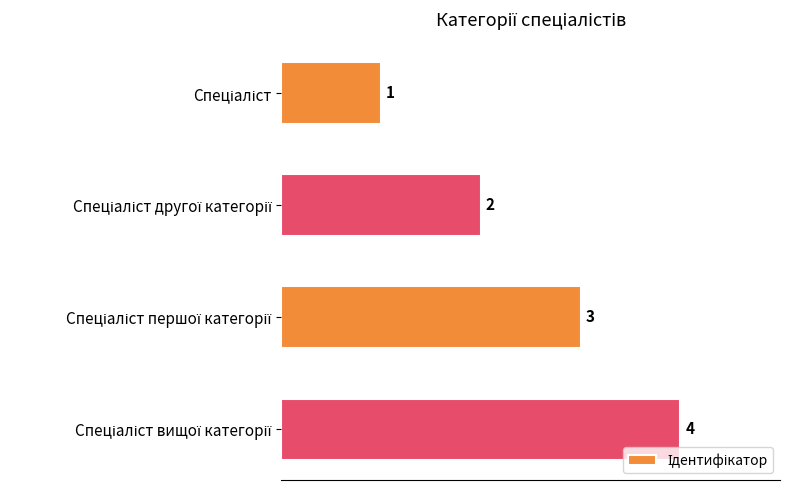

How many values are between 2 and 4?

3